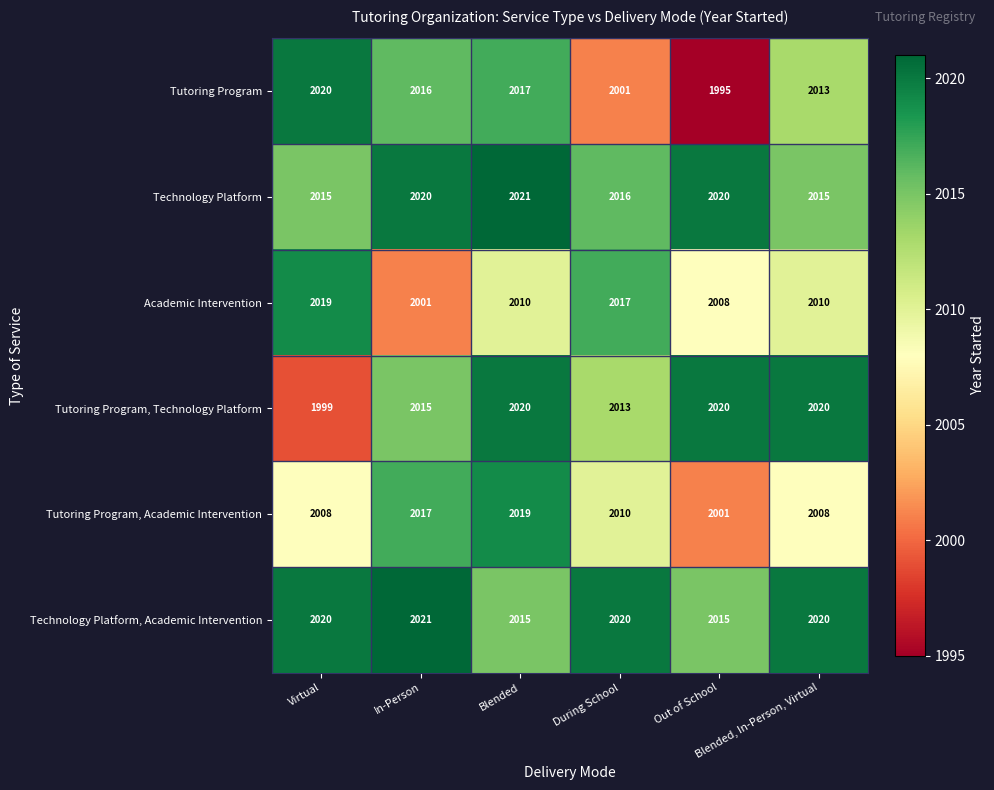

Between In-Person and Blended, which series saw the biggest shift?

Academic Intervention